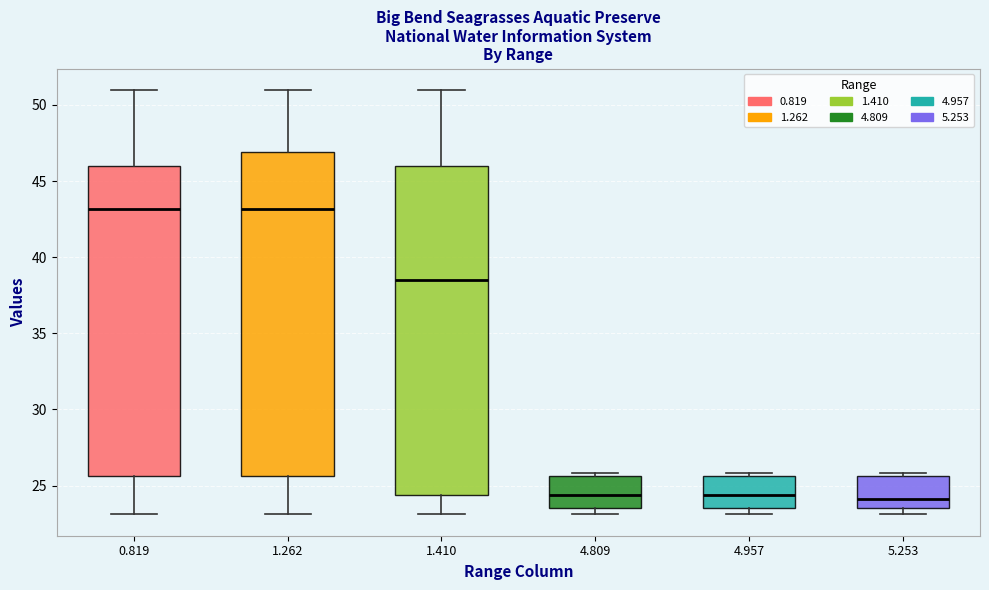

Reading left to right, read every box against the y-axis: the position of its median line, the range the box covers, and the ends of its whiskers. The values are not printed on the chart, so give them approximately, as read against the axis.

0.819: median 43.0, box 25.5 to 46.0, whiskers 23.0 to 51.0
1.262: median 43.0, box 25.5 to 47.0, whiskers 23.0 to 51.0
1.410: median 38.5, box 24.5 to 46.0, whiskers 23.0 to 51.0
4.809: median 24.5, box 23.5 to 25.5, whiskers 23.0 to 26.0
4.957: median 24.5, box 23.5 to 25.5, whiskers 23.0 to 26.0
5.253: median 24.0, box 23.5 to 25.5, whiskers 23.0 to 26.0